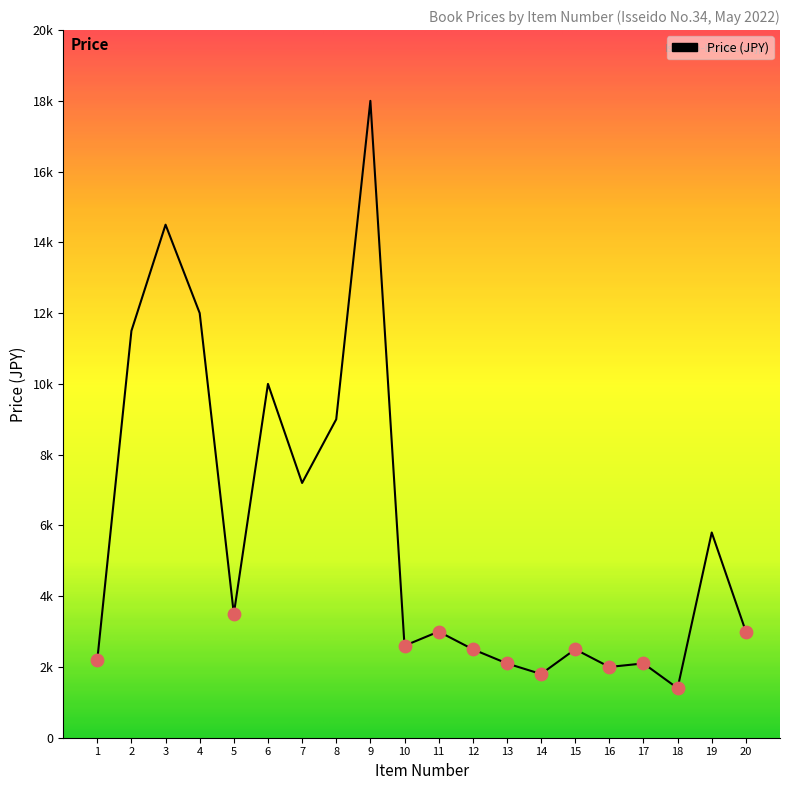

Does the chart have visible grid lines?

No